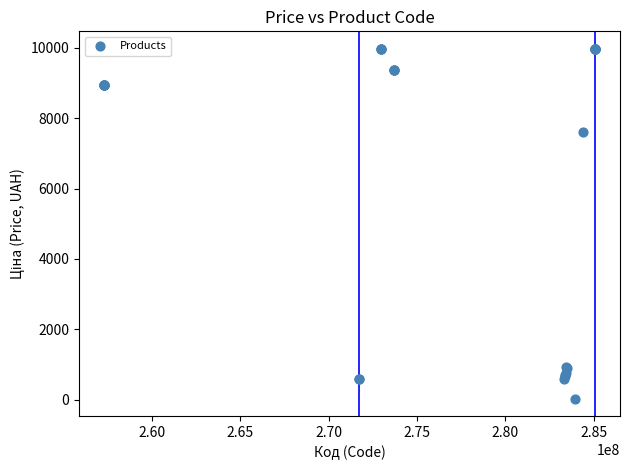

What Y value in the scatter plot is closest to 5003?

7596.5